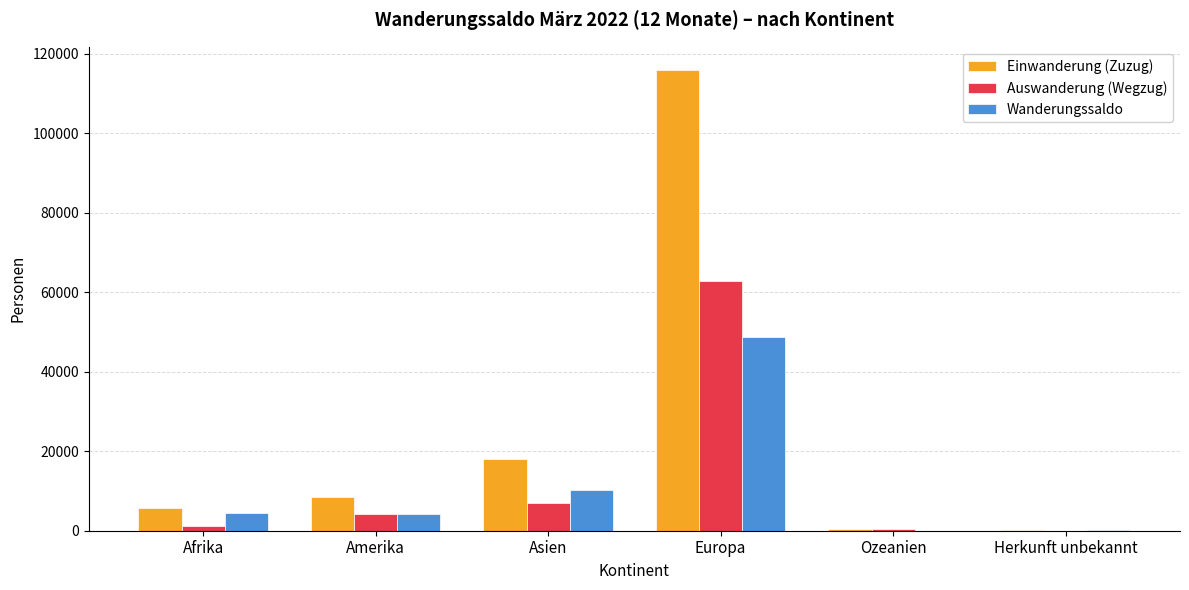

Is the value of Einwanderung (Zuzug) at Asien greater than the value of Wanderungssaldo at Ozeanien?

Yes